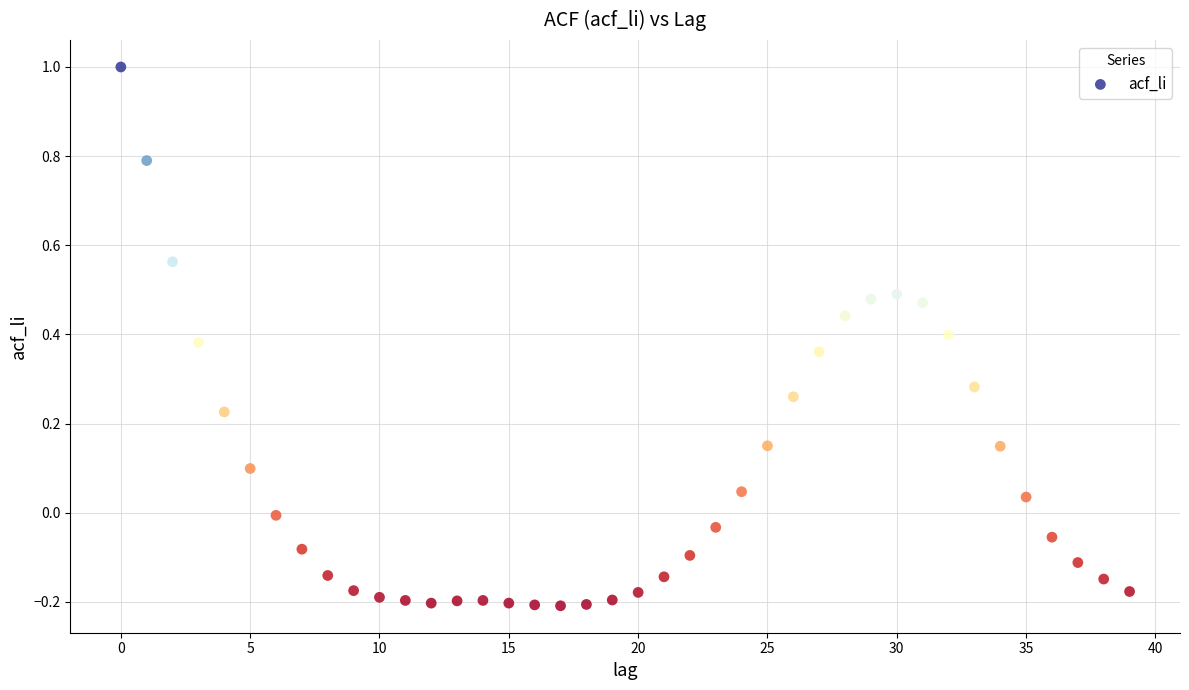

What is the range of Y values (max minus min)?

1.2